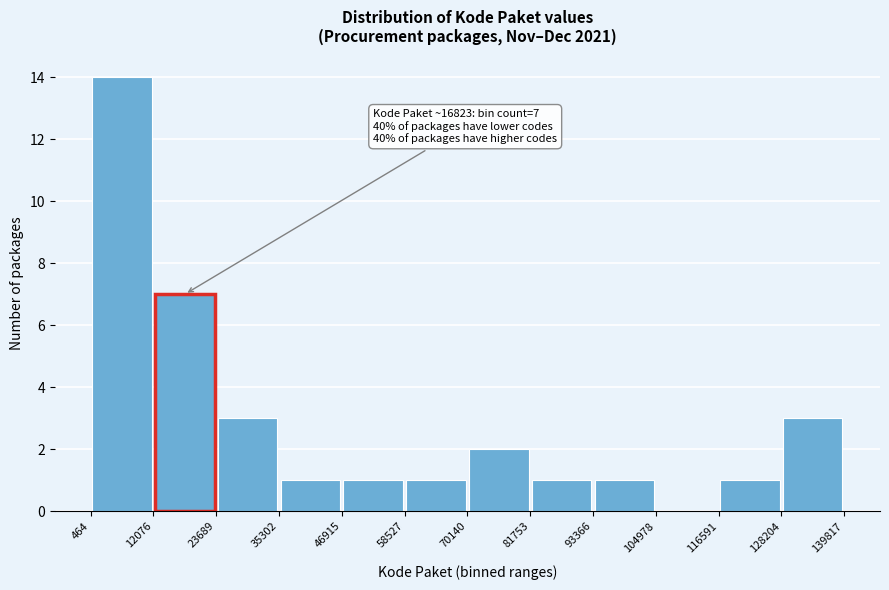

Over which range of the x-axis is the bar tallest?

464 to 12076